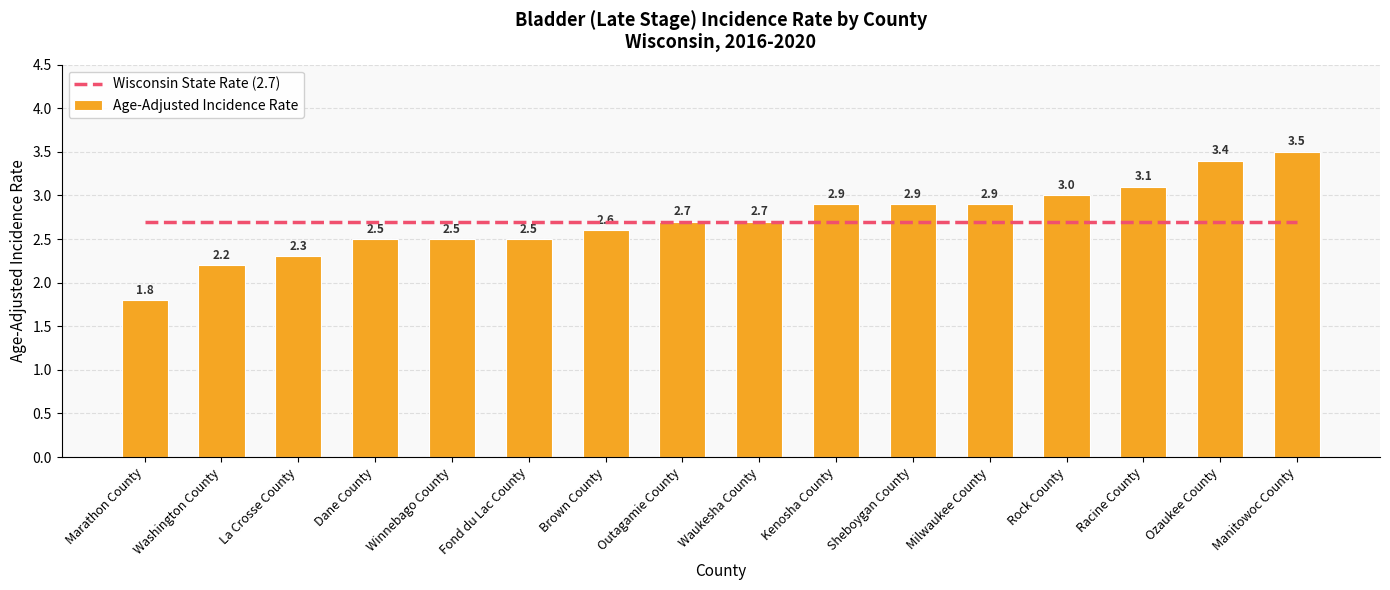

What is the label of the 14th bar from the left?

Racine County